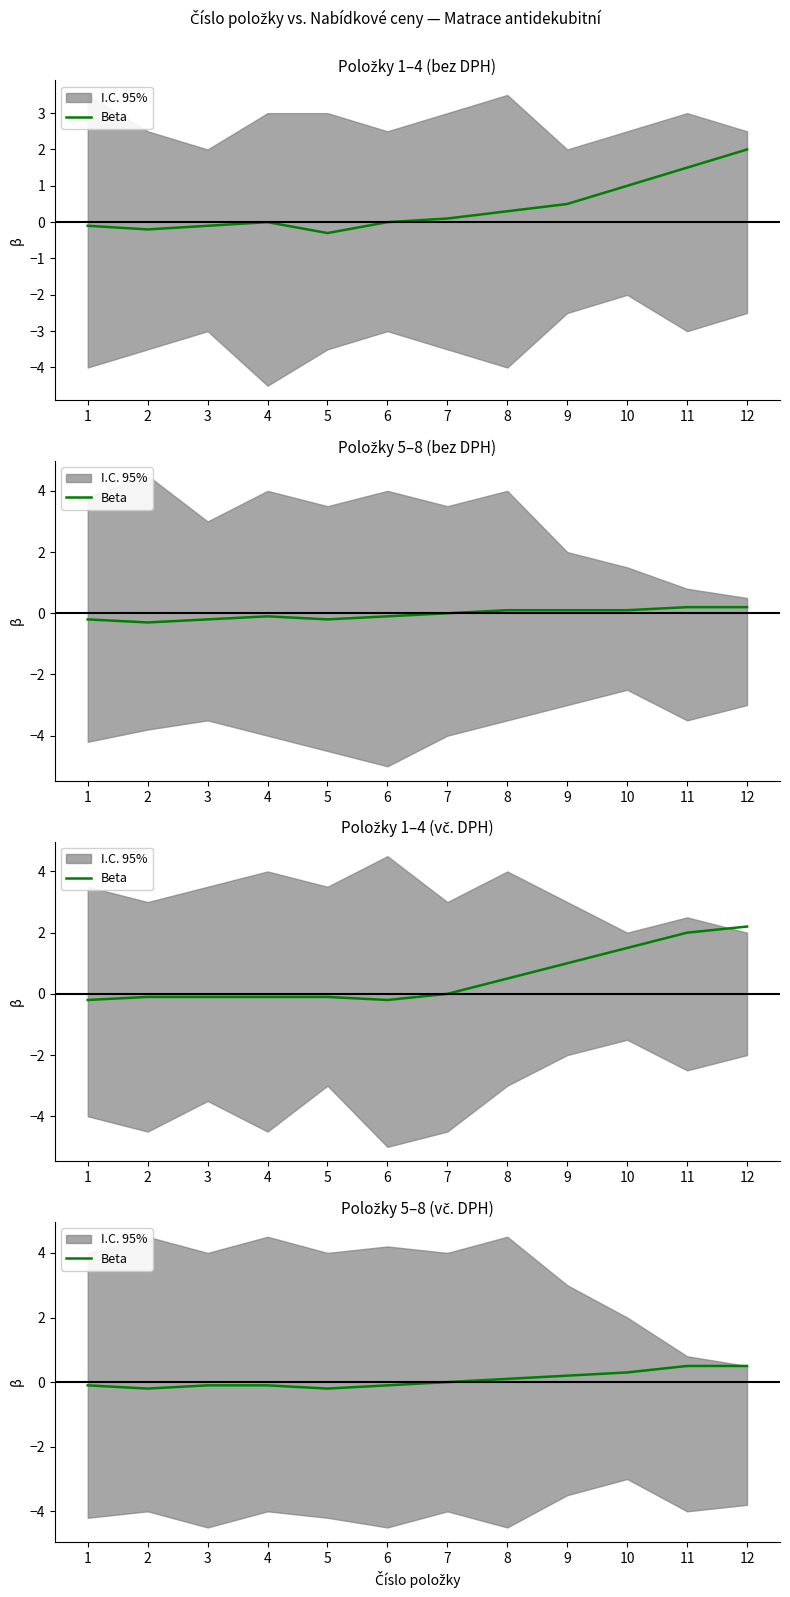

How many values are below 0?

6